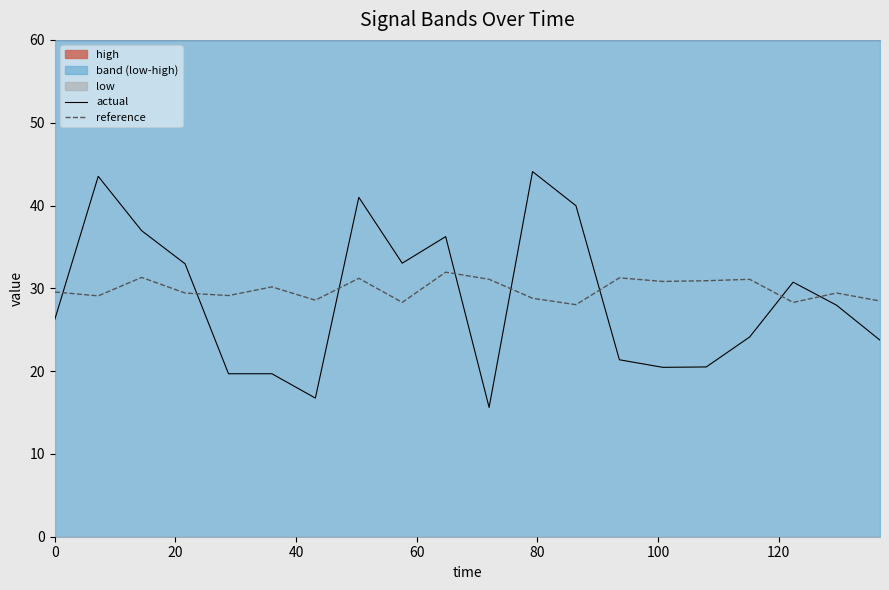

Reading right to left, transcribe all the data shown in this chart.

actual: 23.7	28.0	30.7	24.1	20.5	20.5	21.4	40.0	44.1	15.6	36.2	33.0	41.0	16.7	19.7	19.7	33.0	37.0	43.5	26.2
reference: 28.5	29.4	28.3	31.1	30.9	30.8	31.3	28.0	28.8	31.1	31.9	28.3	31.2	28.6	30.2	29.1	29.4	31.3	29.1	29.6